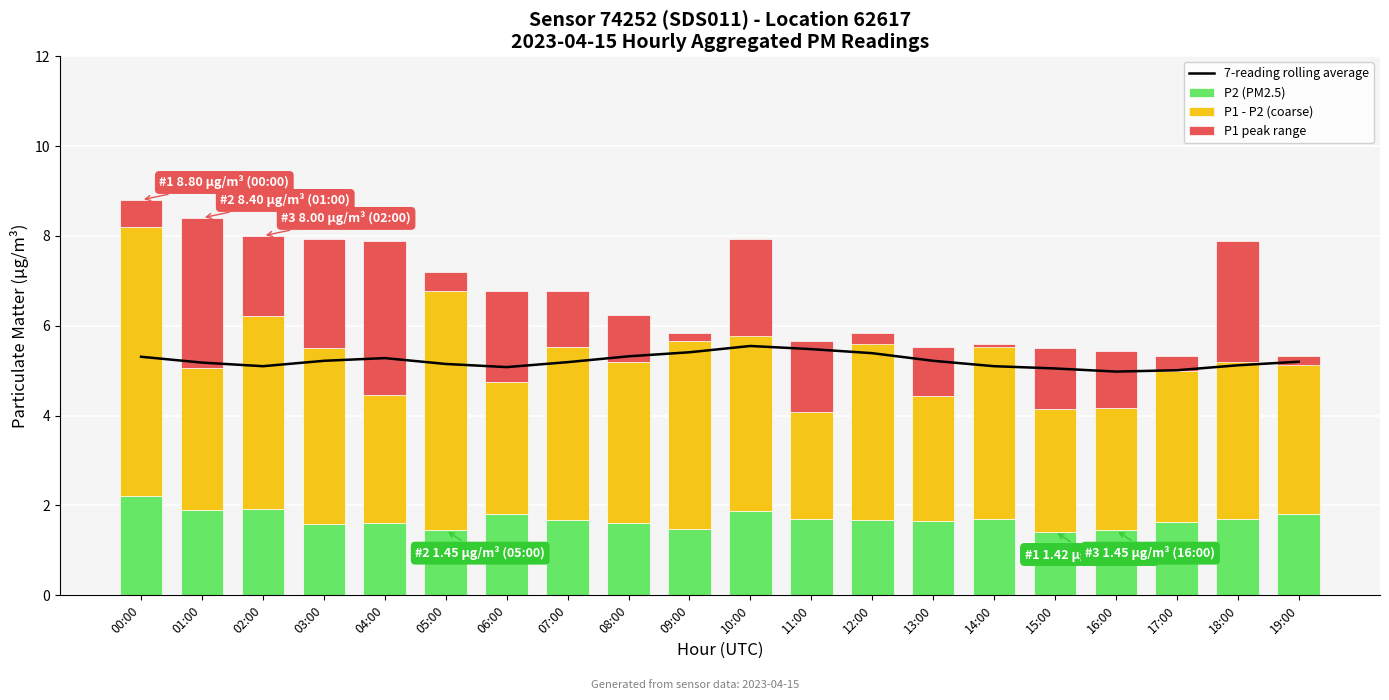

What are all the series names shown in the legend?

7-reading rolling average, P2 (PM2.5), P1 - P2 (coarse), P1 peak range